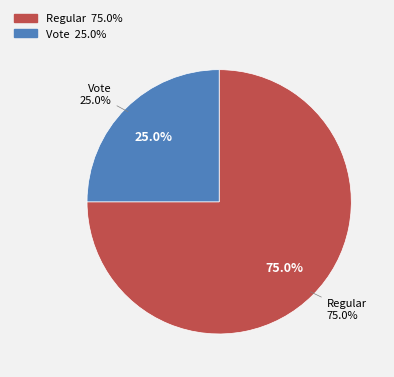

What percentage is the Vote slice, to the nearest percent?

25%